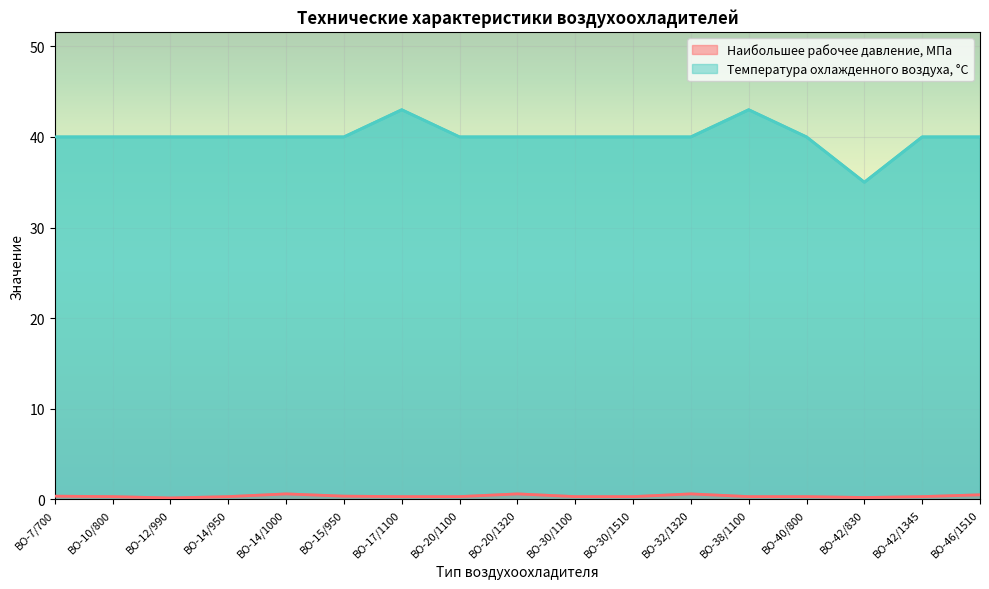

What is the total value across all series at ВО-20/1320?

40.6